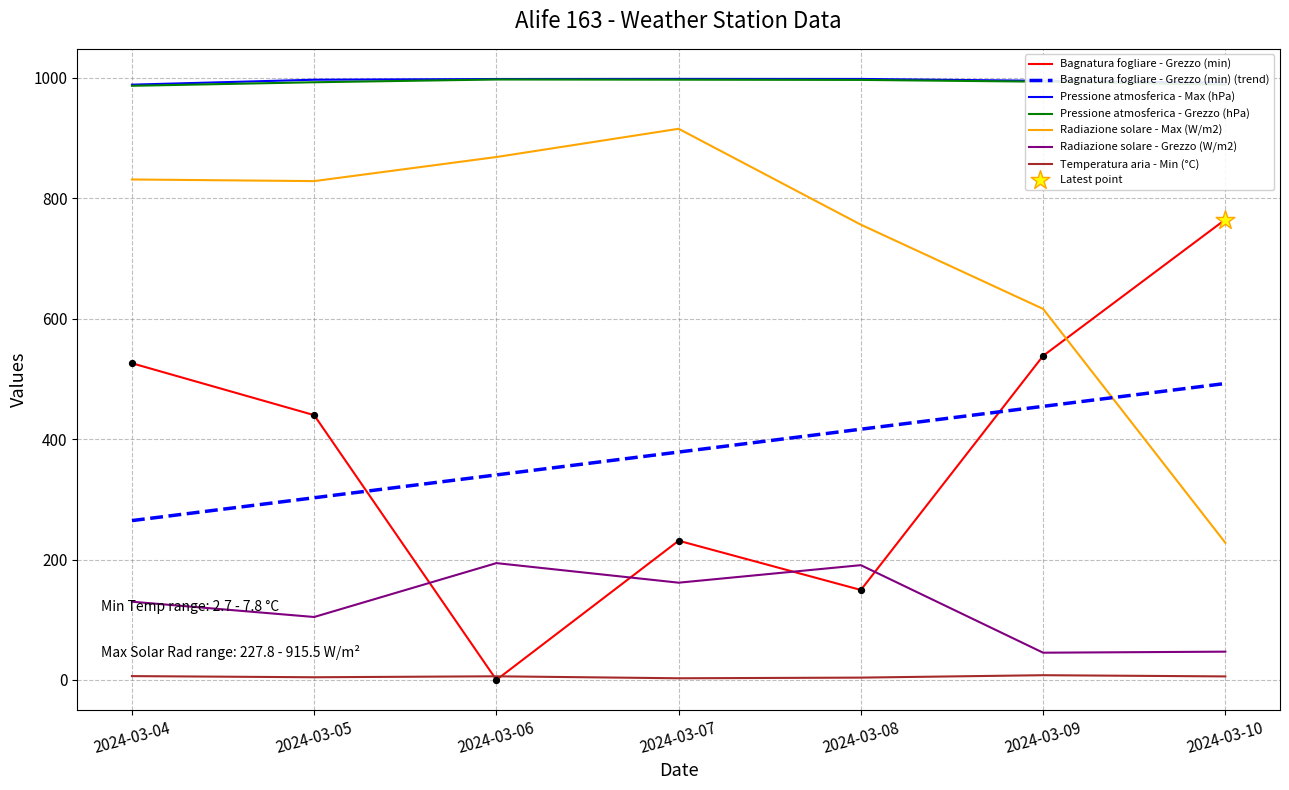

Between 2024-03-08 and 2024-03-09, which series saw the biggest shift?

Bagnatura fogliare - Grezzo (min)